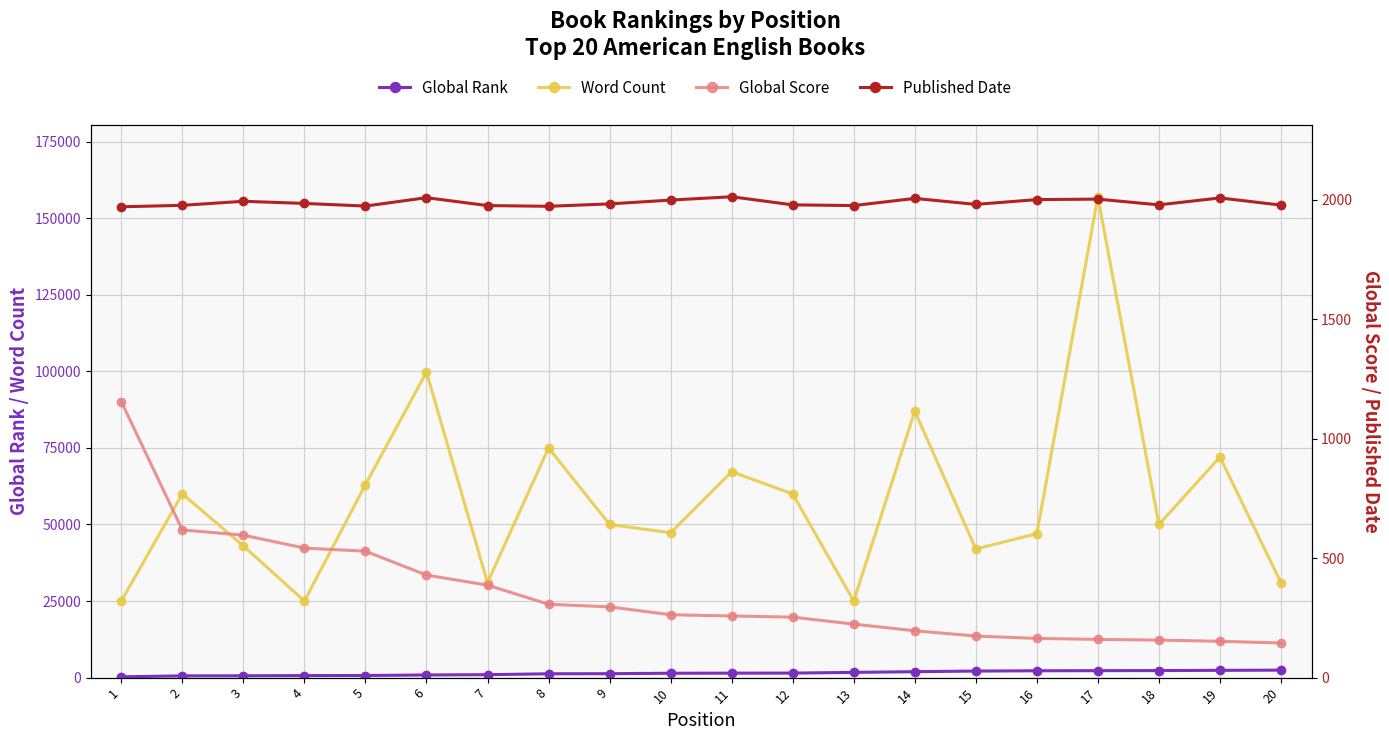

Rank the categories by Global Rank value from lowest to highest.

1, 2, 3, 4, 5, 6, 7, 8, 9, 10, 11, 12, 13, 14, 15, 16, 17, 18, 19, 20